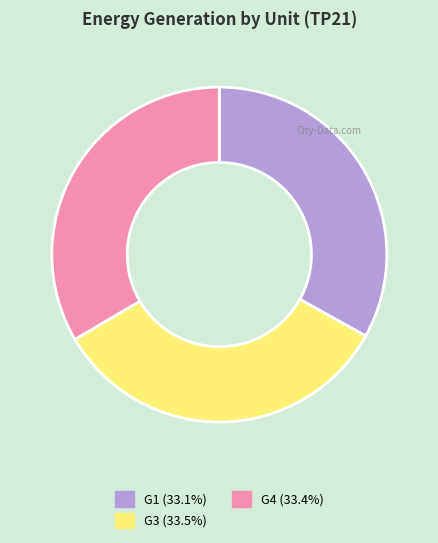

Is there a majority slice in this chart?

No